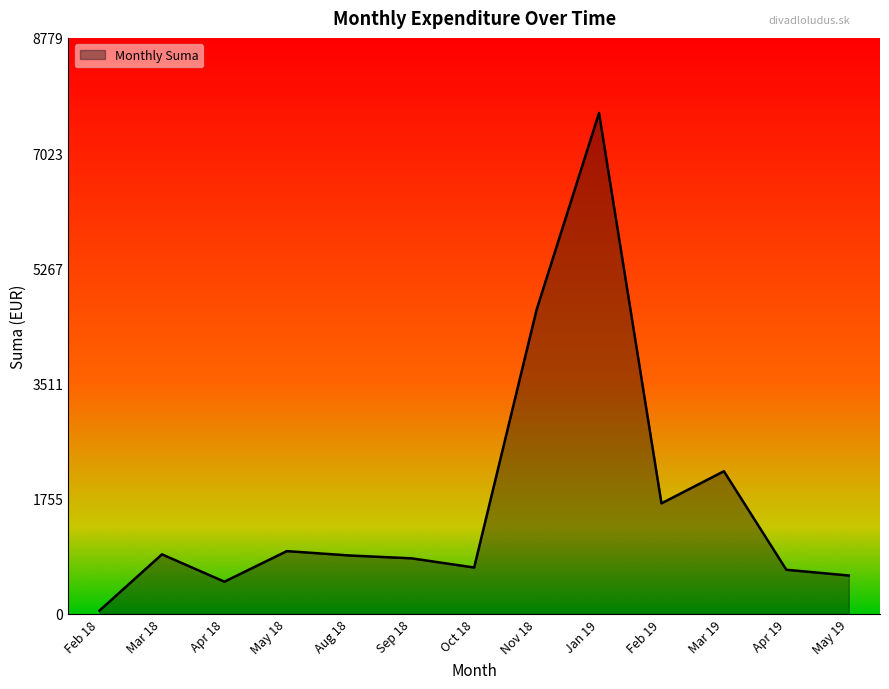

What is the sum of all values?

22227.8